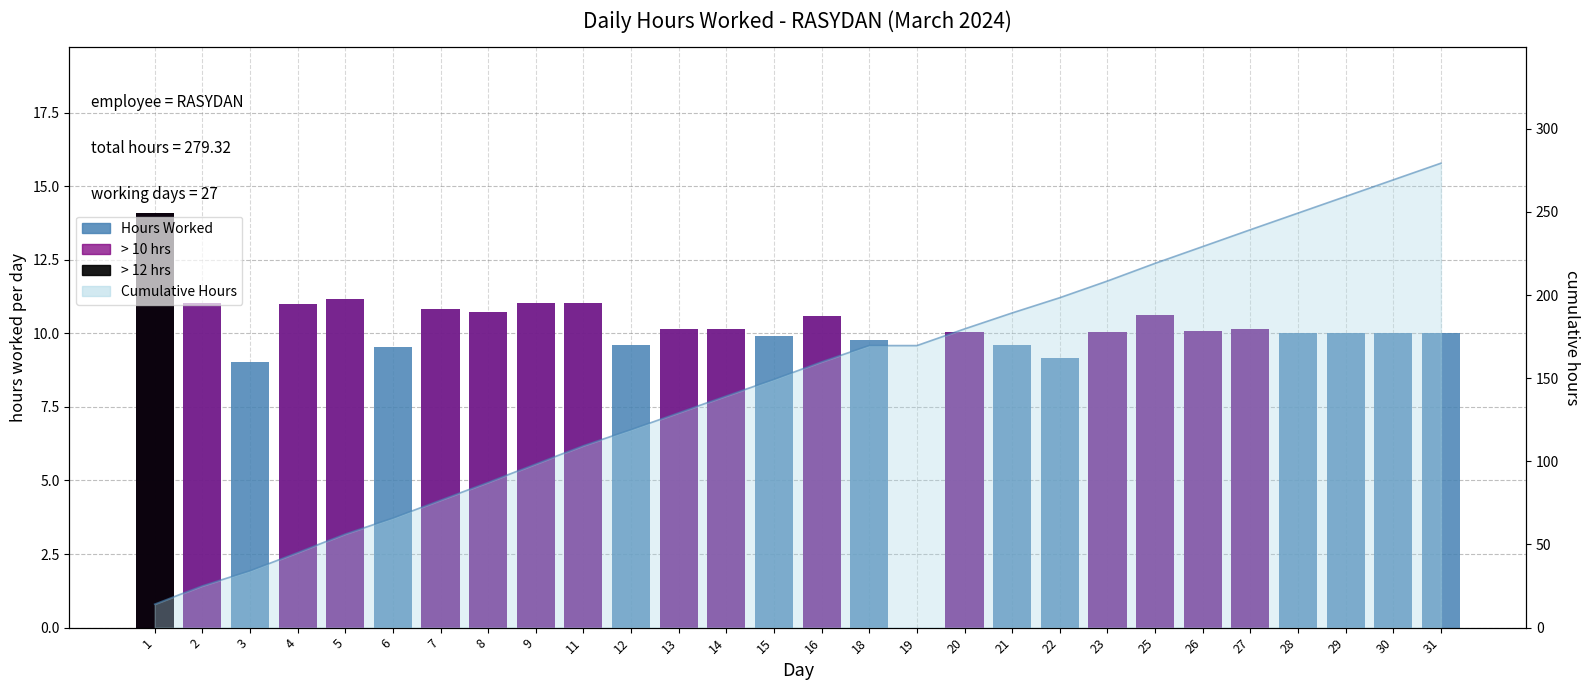

Which has a higher value, 13 or 6?

13